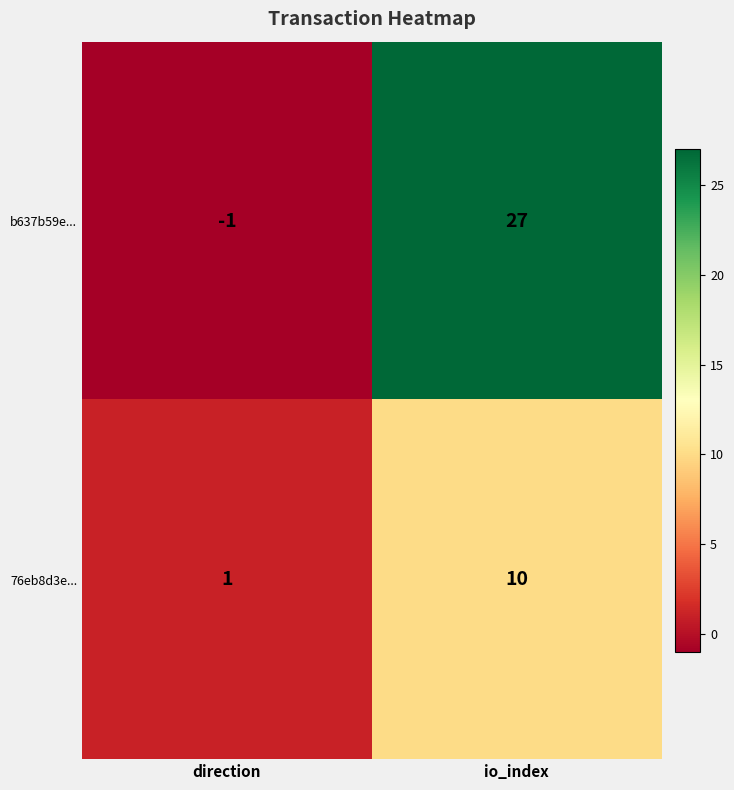

Is it true that 76eb8d3e... equals 16 at io_index?

False